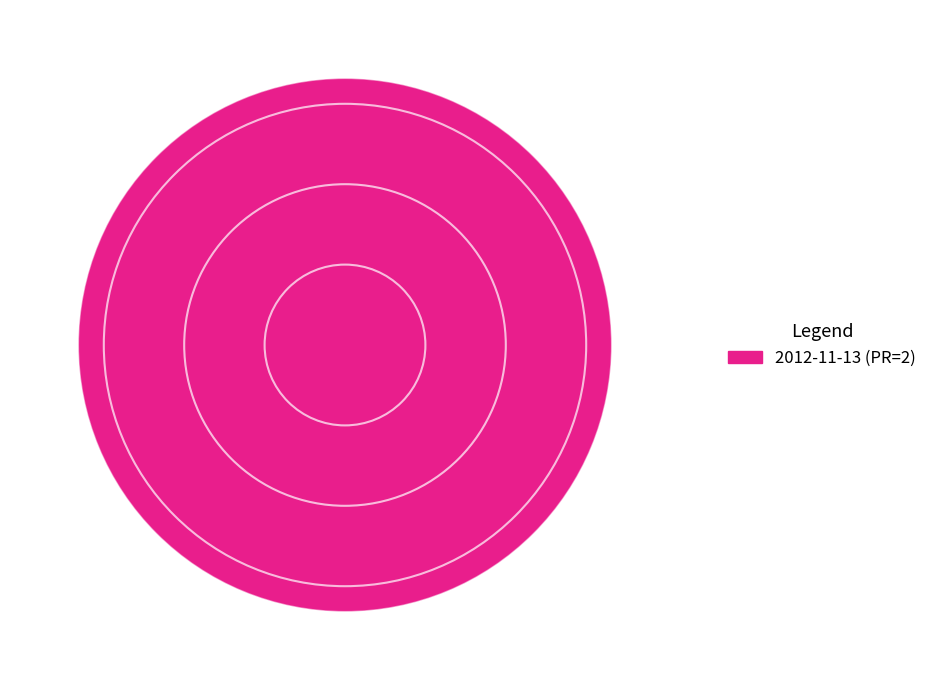

Does any single category account for the majority?

Yes